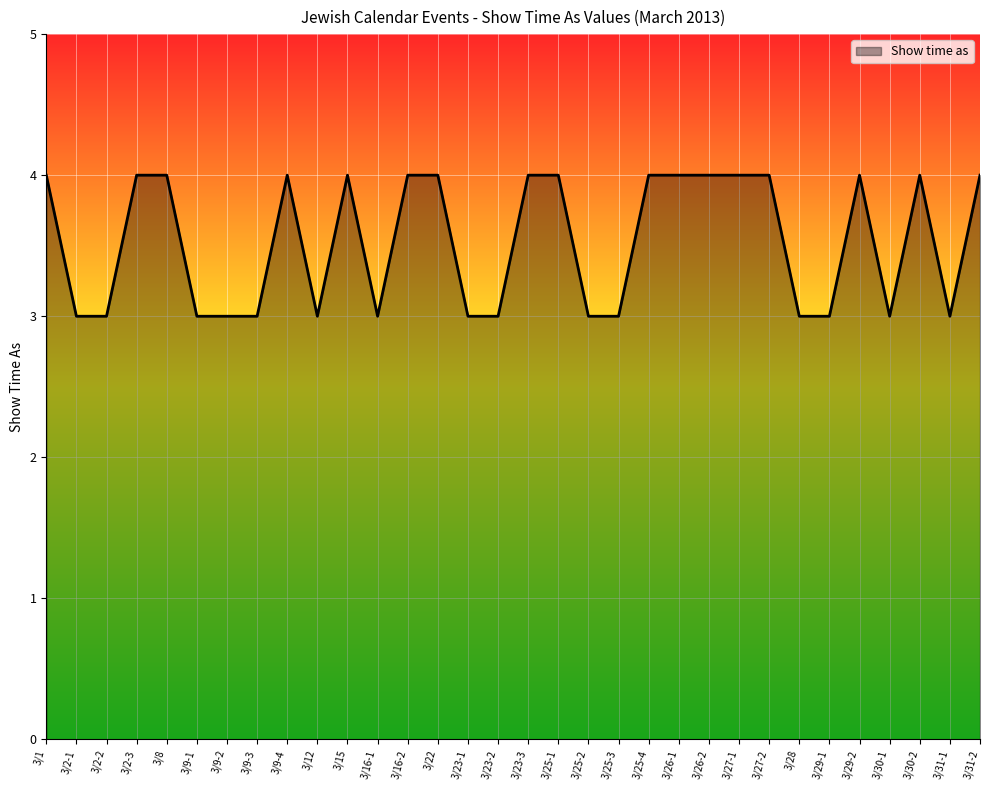

Which has a higher value, 3/28 or 3/25-1?

3/25-1